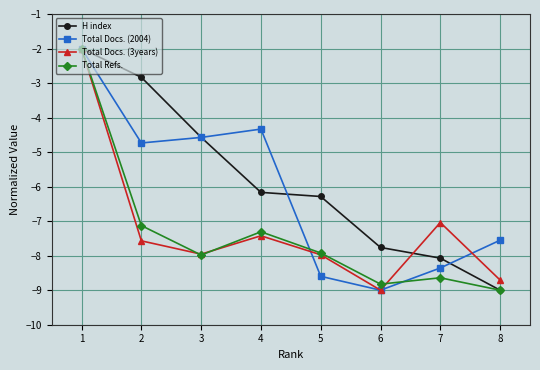

Is the value of H index at 4 greater than the value of Total Docs. (3years) at 5?

Yes